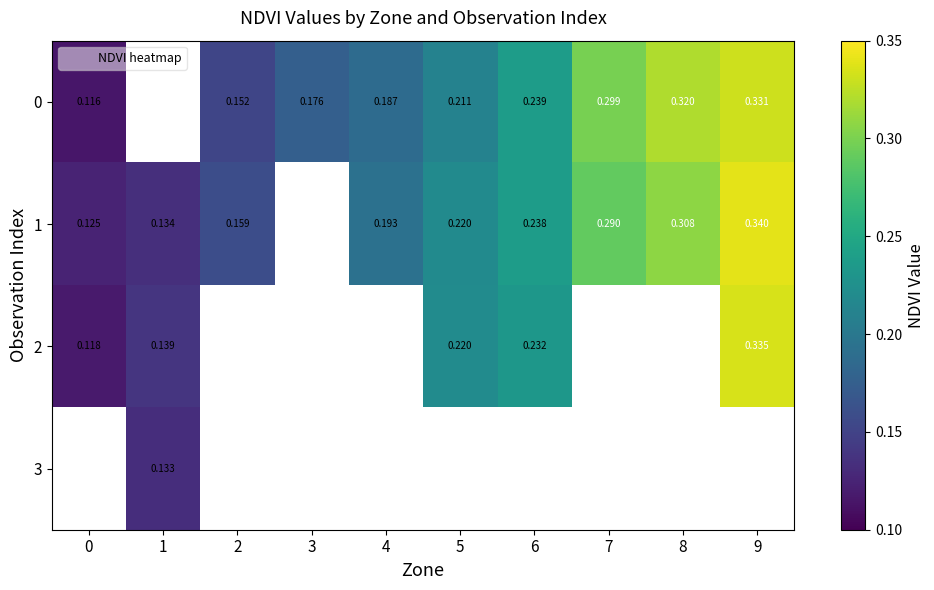

Read the 3 value at 1.

0.1